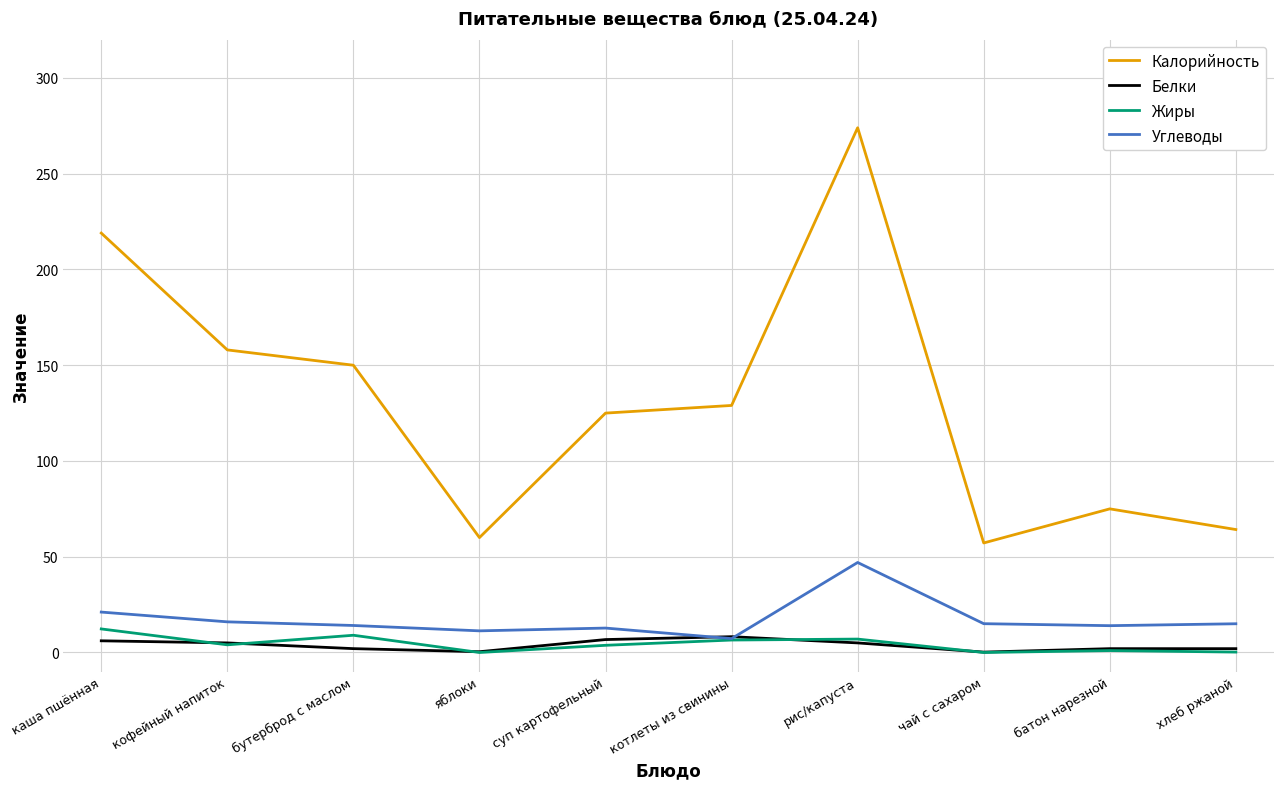

Which series has the largest total across all categories?

Калорийность